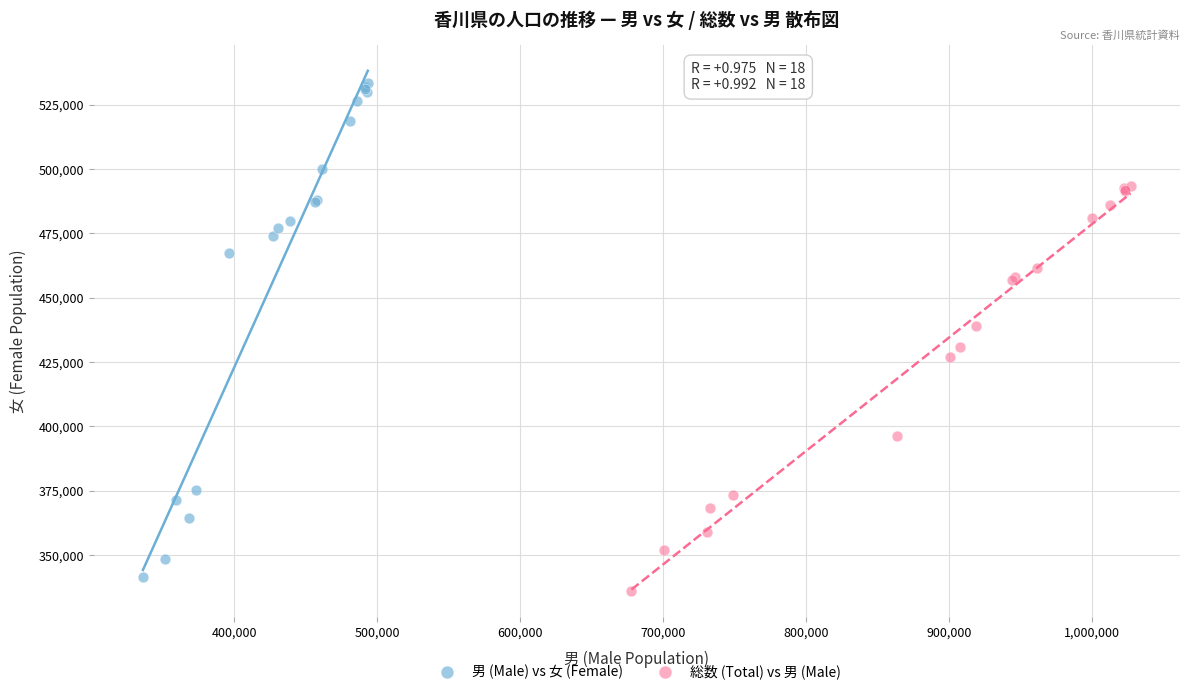

Which series has the largest Y range (max minus min)?

男 (Male) vs 女 (Female)